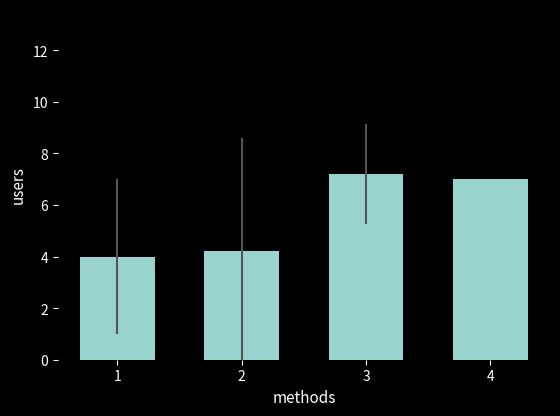

Count the number of categories in the chart.

4